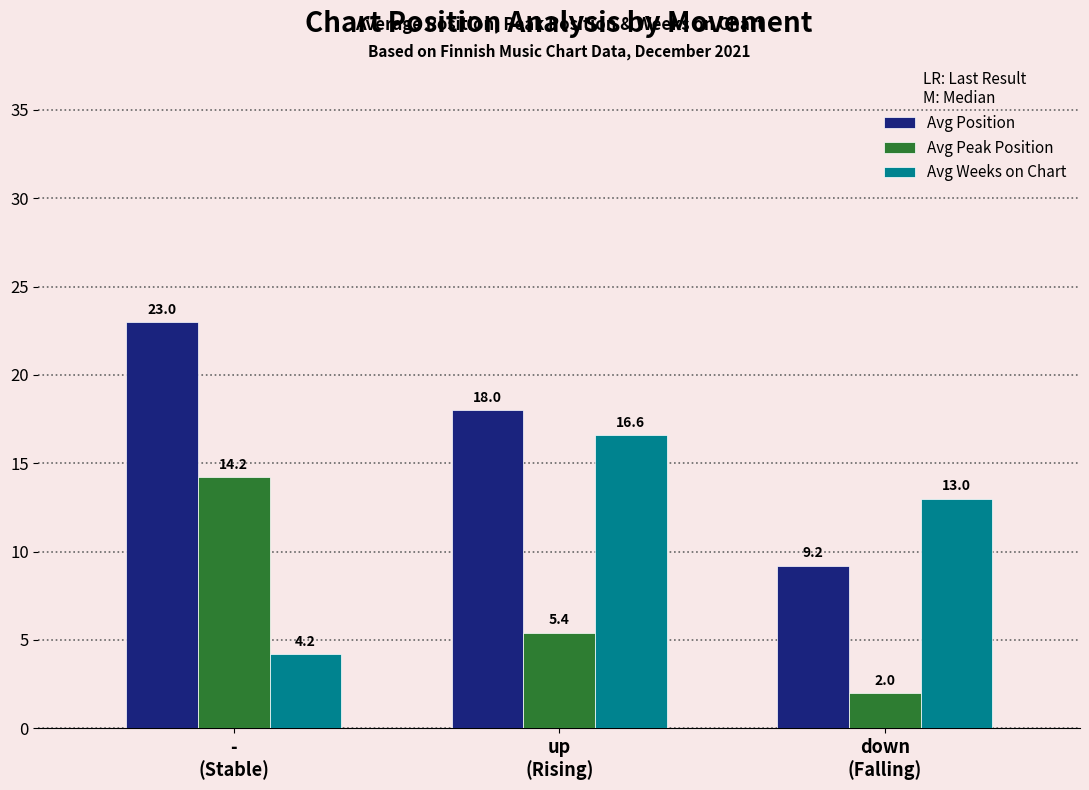

What is the lowest value of the Avg Weeks on Chart series?

4.2